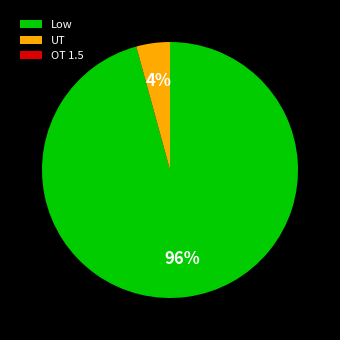

Which slice is the largest?

Low